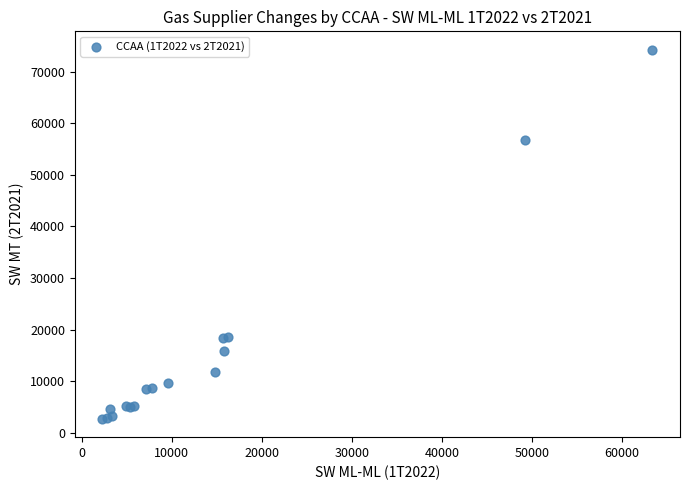

What Y value in the scatter plot is closest to 38487?

56747